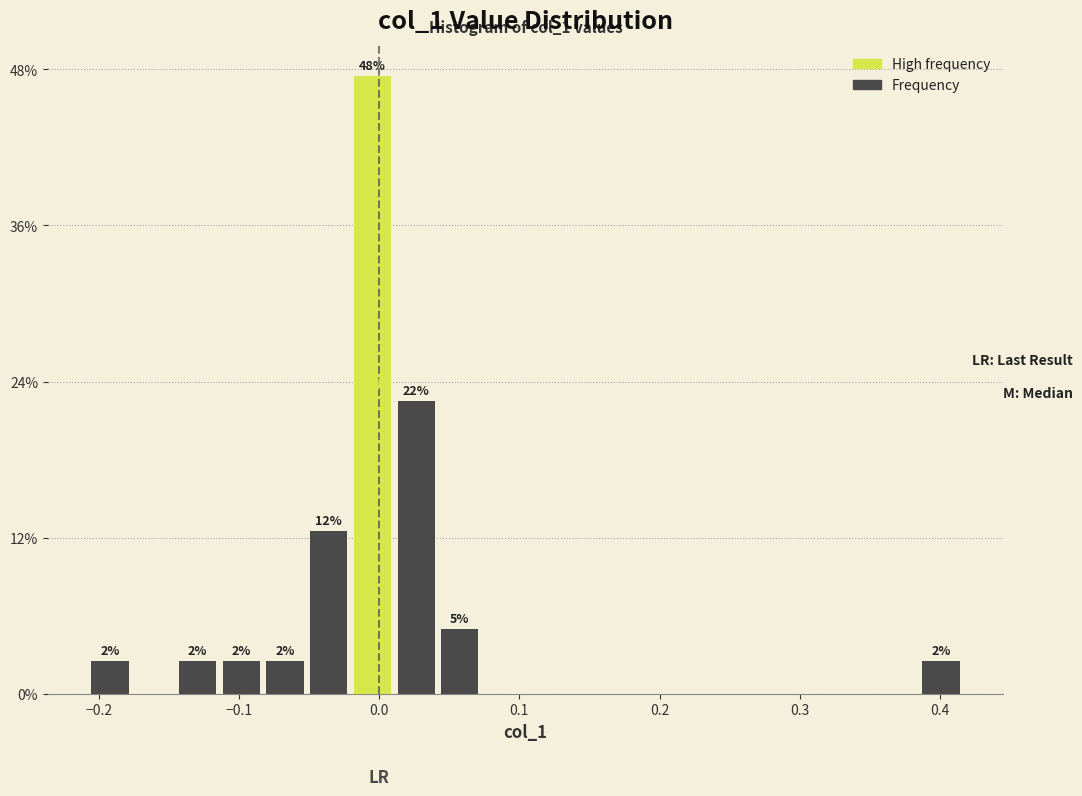

Read against the x-axis, roughly where is the centre of the tallest bar?

0.00